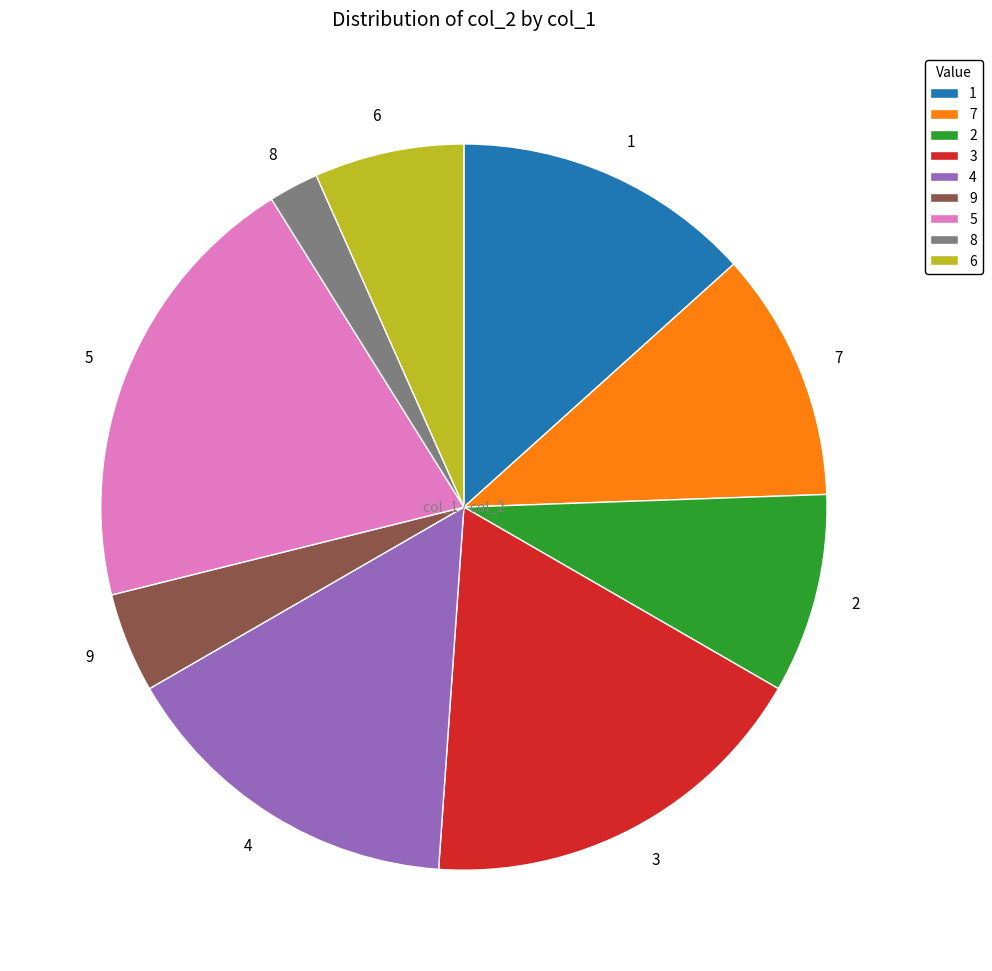

Rank the categories by value from lowest to highest.

8, 9, 6, 2, 7, 1, 4, 3, 5